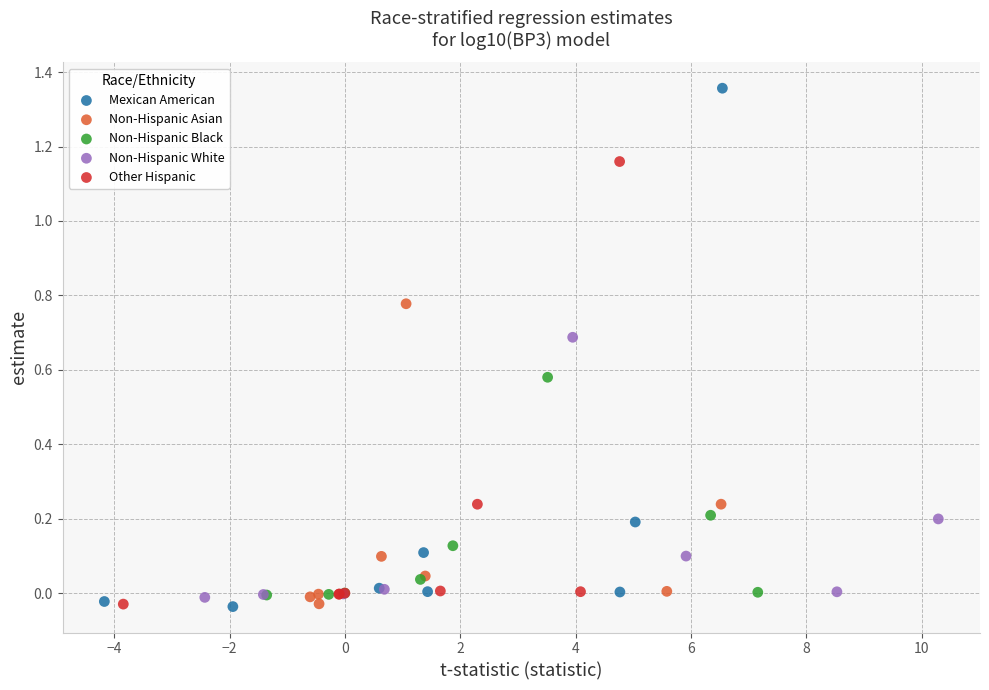

Which series has the widest spread of Y values?

Mexican American